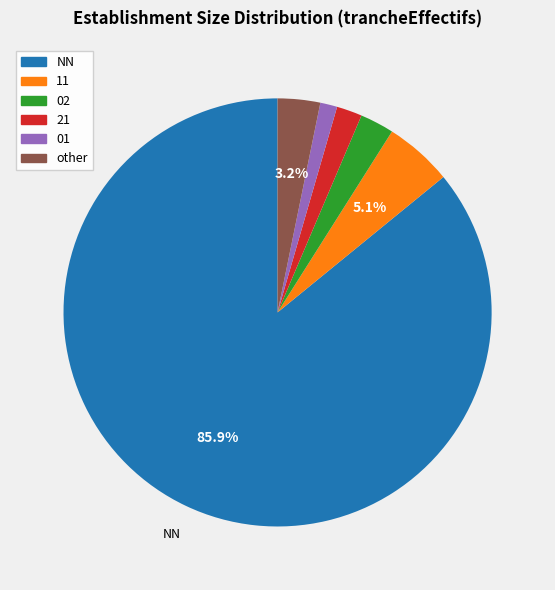

Rank the categories by value from highest to lowest.

NN, 11, other, 02, 21, 01